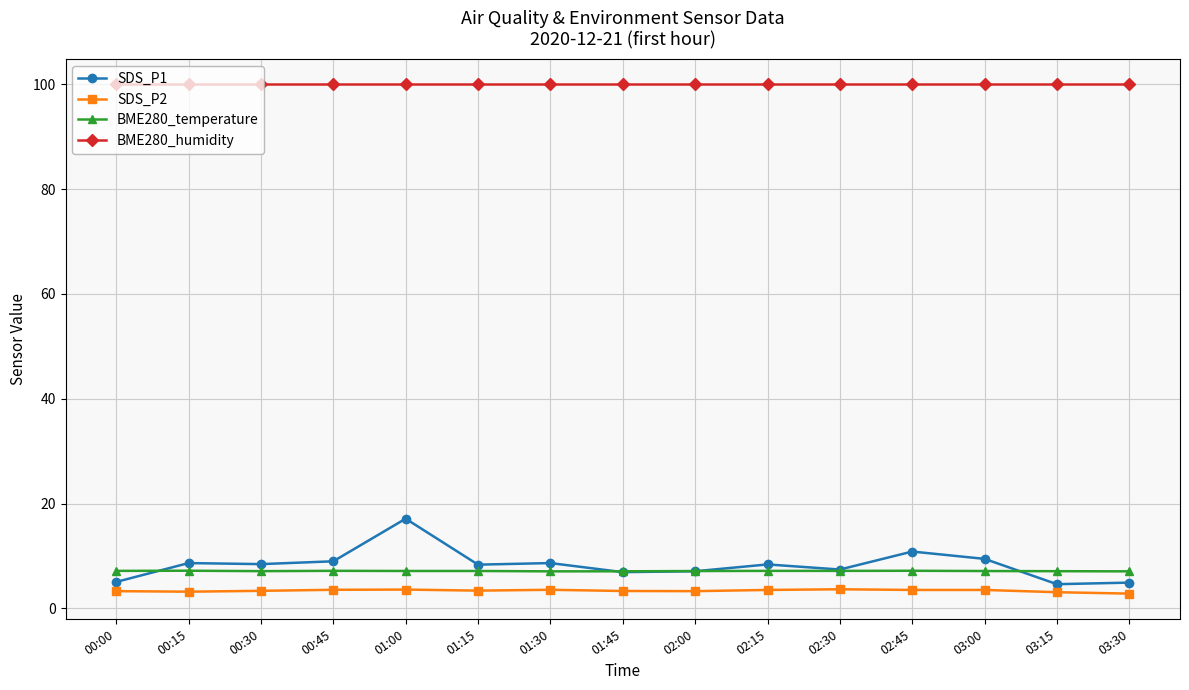

True or false: SDS_P1 and BME280_humidity cross at least once.

False